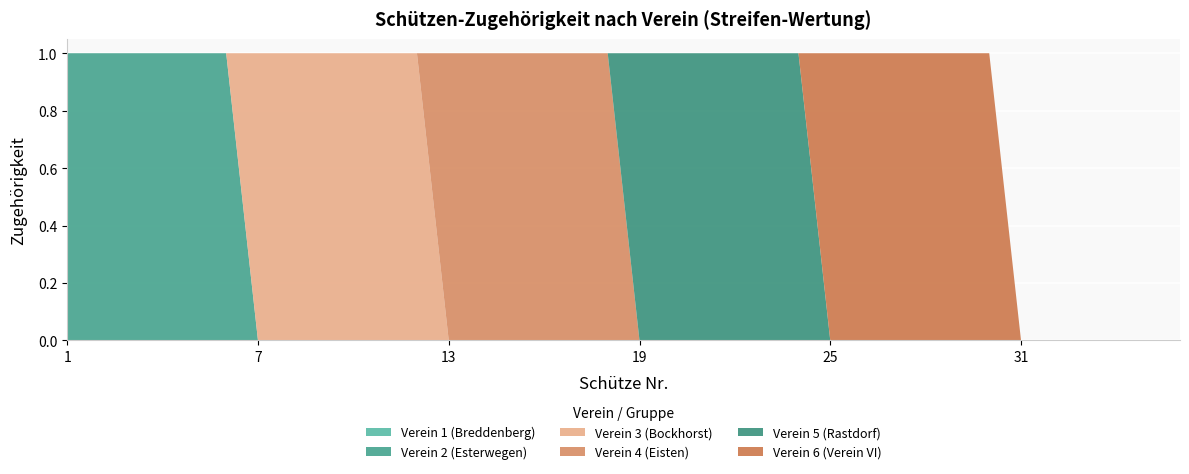

Reading left to right, what are all the values shown in this chart?

Verein 1 (Breddenberg): 1=0	2=0	3=0	4=0	5=0	6=0	7=0	8=0	9=0	10=0	11=0	12=0	13=0	14=0	15=0	16=0	17=0	18=0	19=0	20=0	21=0	22=0	23=0	24=0	25=0	26=0	27=0	28=0	29=0	30=0	31=0	32=0	33=0	34=0	35=0	36=0
Verein 2 (Esterwegen): 1=1	2=1	3=1	4=1	5=1	6=1	7=0	8=0	9=0	10=0	11=0	12=0	13=0	14=0	15=0	16=0	17=0	18=0	19=0	20=0	21=0	22=0	23=0	24=0	25=0	26=0	27=0	28=0	29=0	30=0	31=0	32=0	33=0	34=0	35=0	36=0
Verein 3 (Bockhorst): 1=0	2=0	3=0	4=0	5=0	6=0	7=1	8=1	9=1	10=1	11=1	12=1	13=0	14=0	15=0	16=0	17=0	18=0	19=0	20=0	21=0	22=0	23=0	24=0	25=0	26=0	27=0	28=0	29=0	30=0	31=0	32=0	33=0	34=0	35=0	36=0
Verein 4 (Eisten): 1=0	2=0	3=0	4=0	5=0	6=0	7=0	8=0	9=0	10=0	11=0	12=0	13=1	14=1	15=1	16=1	17=1	18=1	19=0	20=0	21=0	22=0	23=0	24=0	25=0	26=0	27=0	28=0	29=0	30=0	31=0	32=0	33=0	34=0	35=0	36=0
Verein 5 (Rastdorf): 1=0	2=0	3=0	4=0	5=0	6=0	7=0	8=0	9=0	10=0	11=0	12=0	13=0	14=0	15=0	16=0	17=0	18=0	19=1	20=1	21=1	22=1	23=1	24=1	25=0	26=0	27=0	28=0	29=0	30=0	31=0	32=0	33=0	34=0	35=0	36=0
Verein 6 (Verein VI): 1=0	2=0	3=0	4=0	5=0	6=0	7=0	8=0	9=0	10=0	11=0	12=0	13=0	14=0	15=0	16=0	17=0	18=0	19=0	20=0	21=0	22=0	23=0	24=0	25=1	26=1	27=1	28=1	29=1	30=1	31=0	32=0	33=0	34=0	35=0	36=0